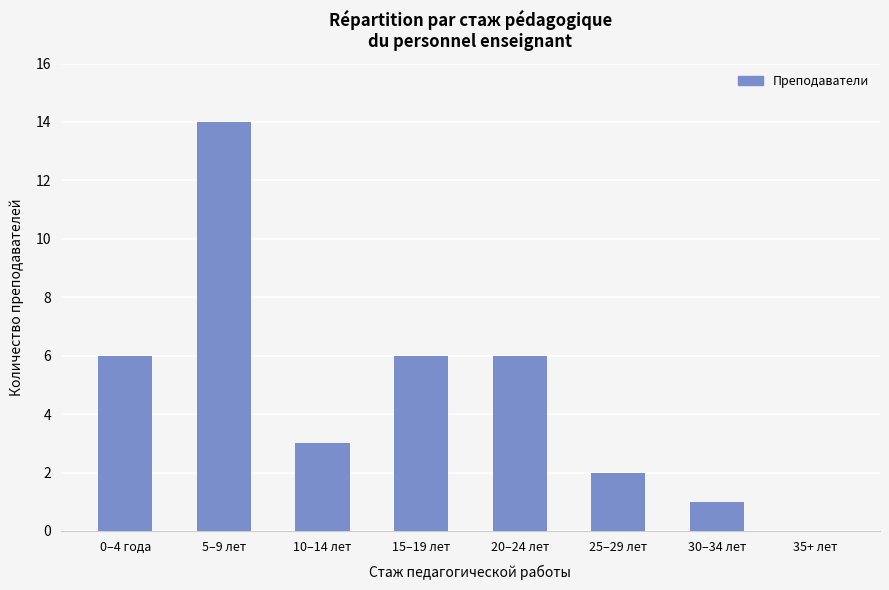

What is the sum of all values?

38